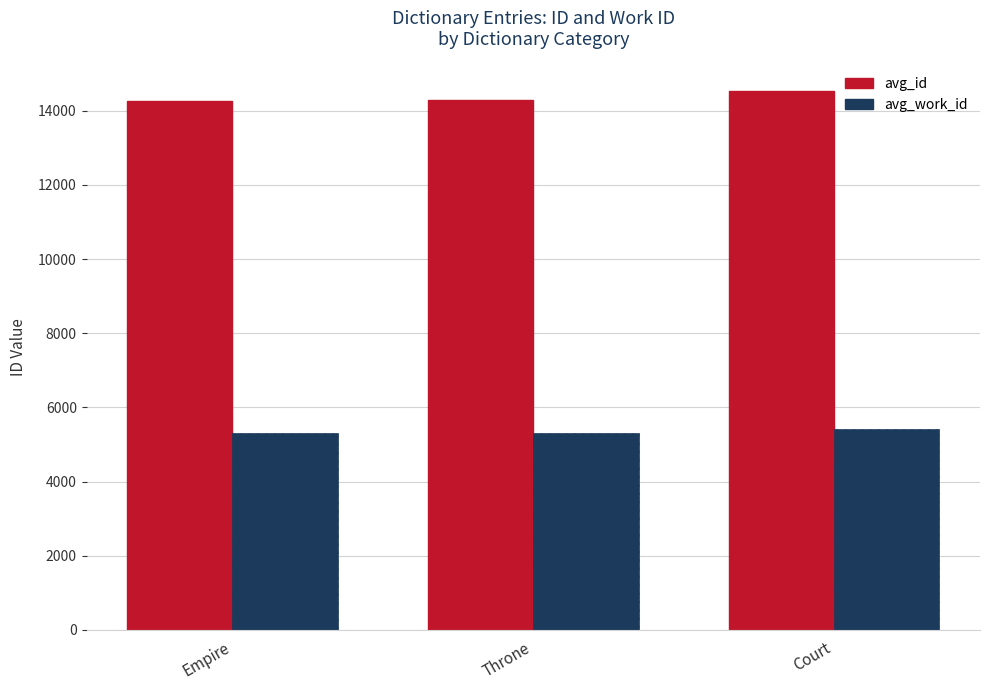

Rank the series at Empire from highest to lowest value.

avg_id, avg_work_id